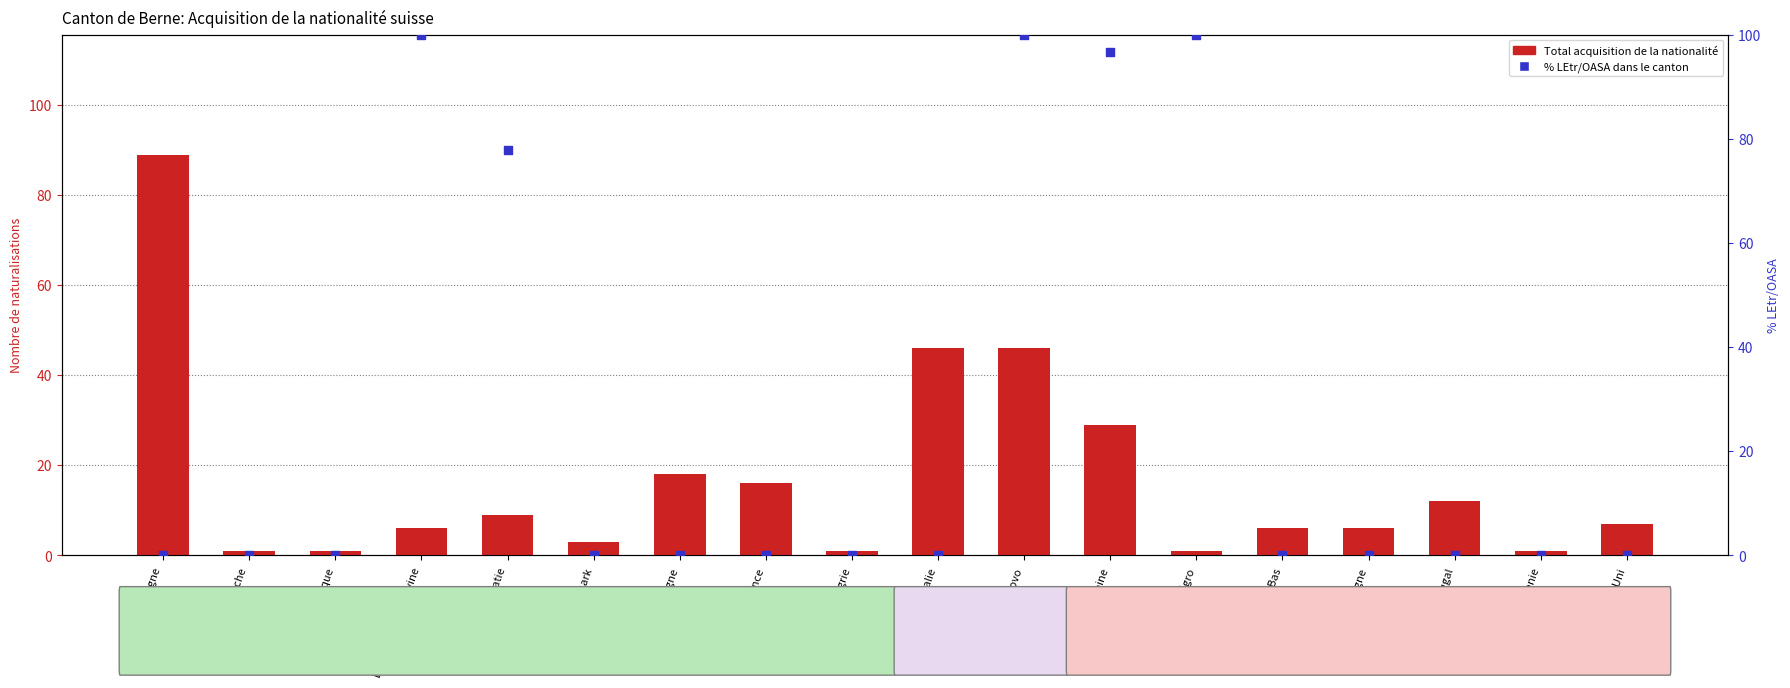

Is the value of % LEtr/OASA at Danemark greater than the value of Total acquisition at Croatie?

No